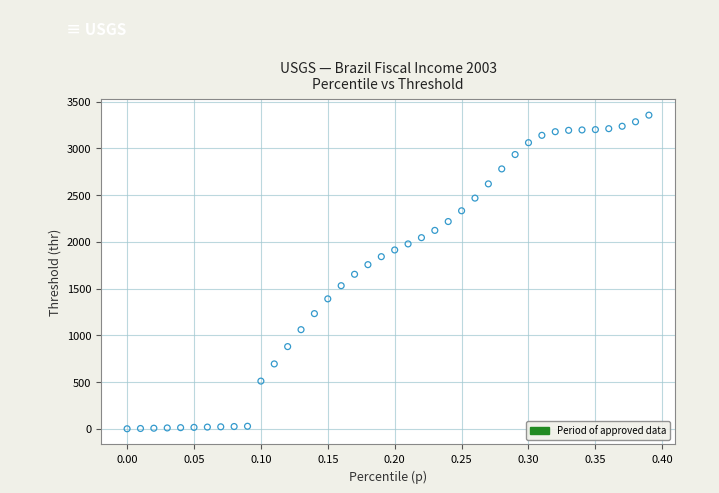

What is the range of X values (max minus min)?

0.4